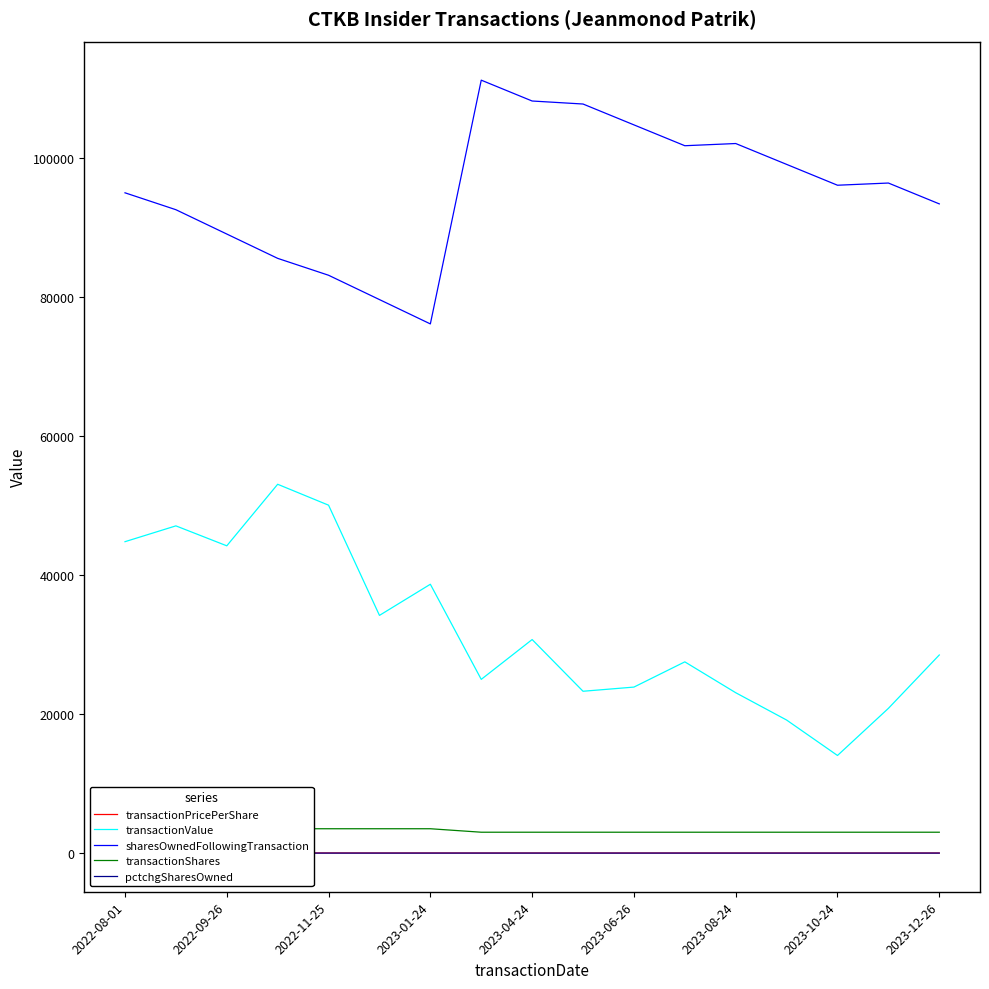

True or false: sharesOwnedFollowingTransaction and transactionValue cross at least once.

False